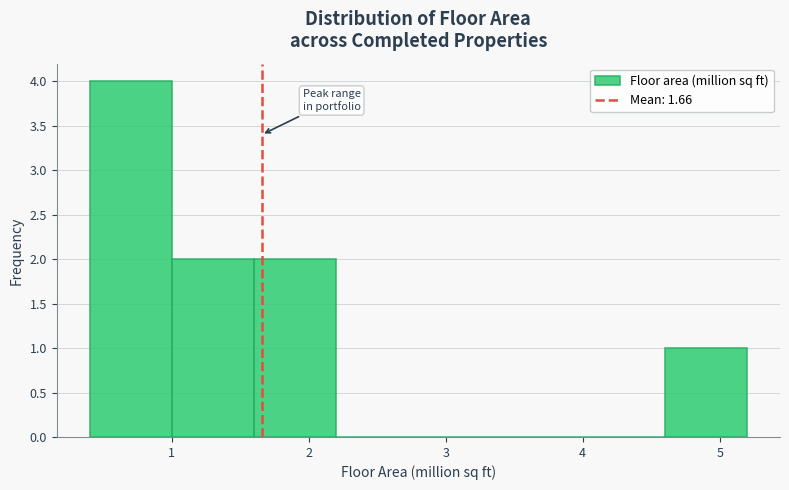

How tall is the bar that spans 0.4 to 1.0 on the x-axis? The values are not printed on the chart, so give them approximately, as read against the axis.

4